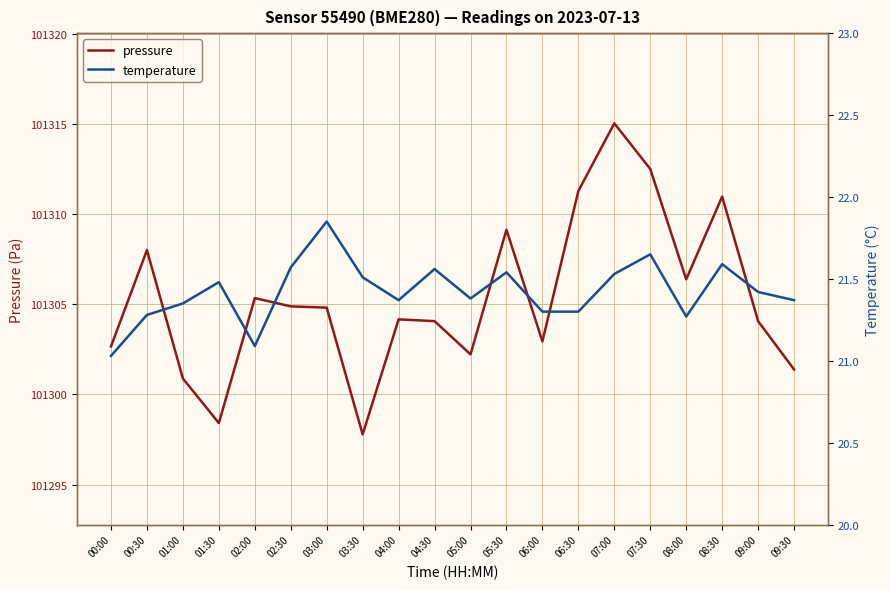

What position from the right is 07:30?

5